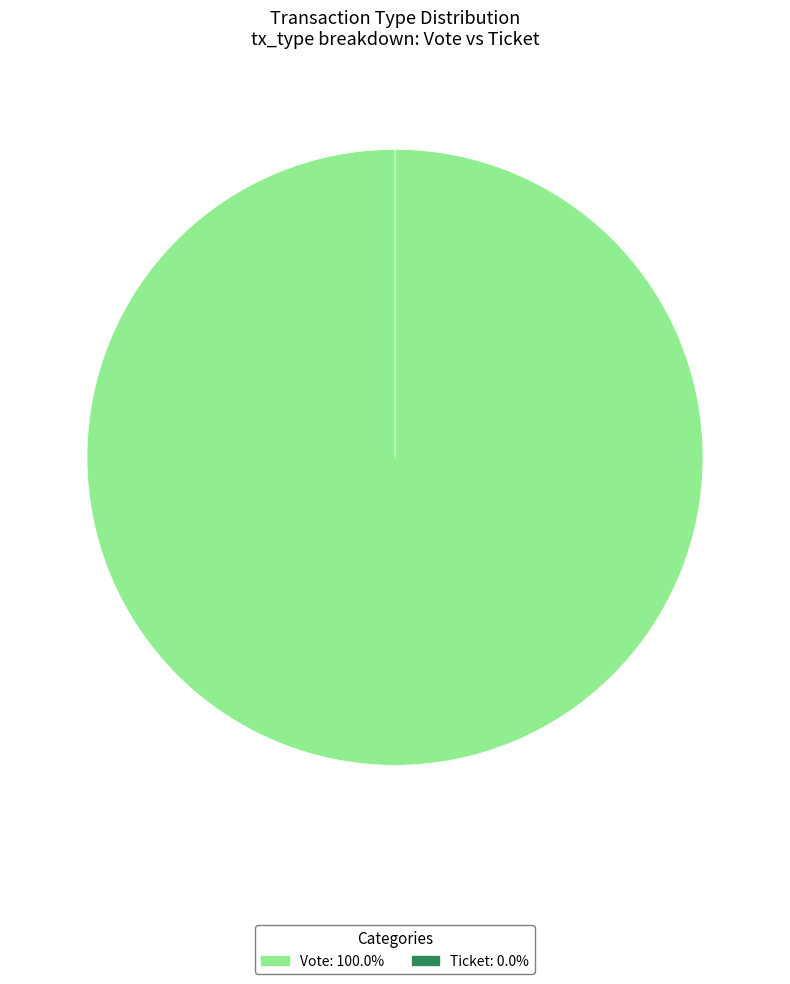

What is the change in value from Vote to Ticket?

-1